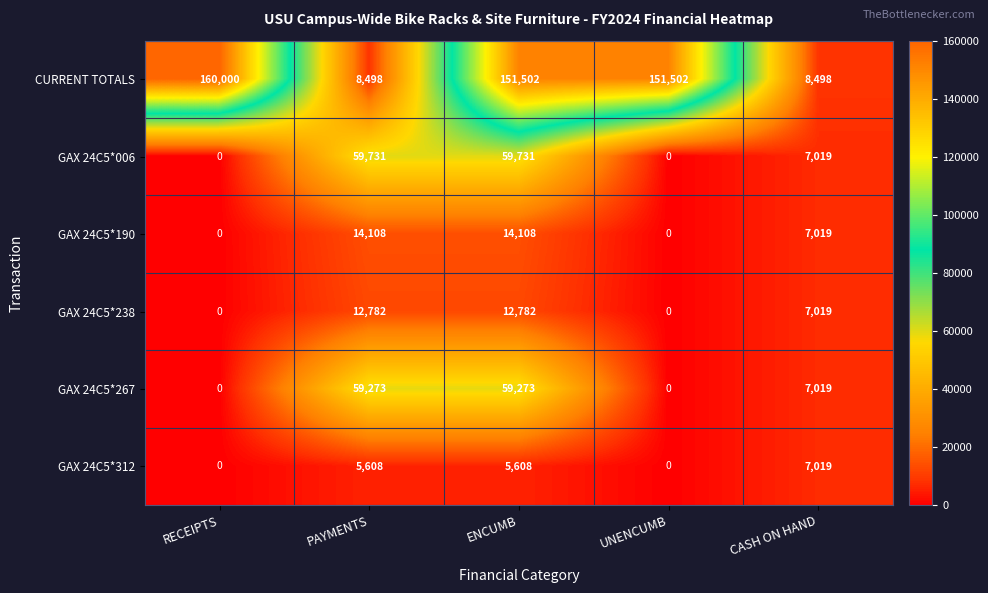

Which series changed the most between RECEIPTS and PAYMENTS?

CURRENT TOTALS